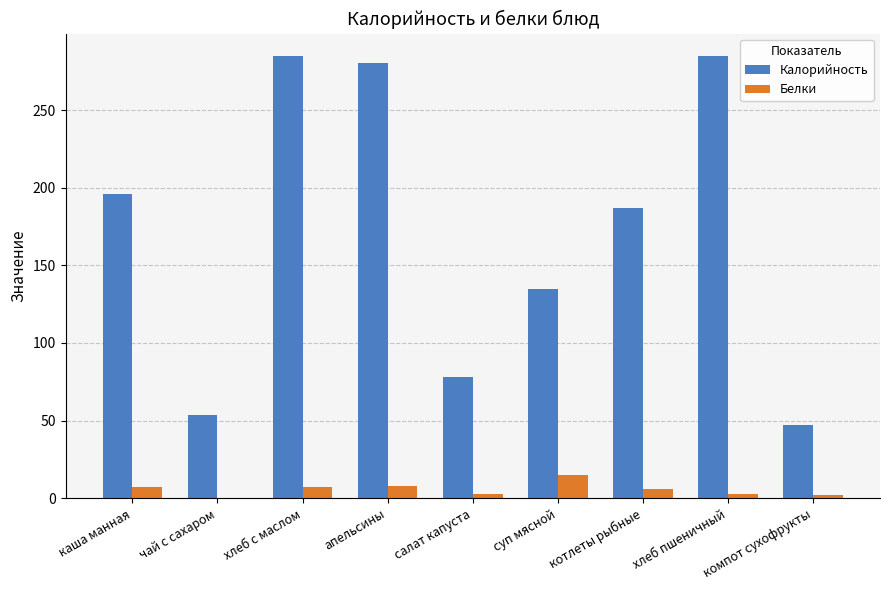

At which label is Калорийность closest to 166?

котлеты рыбные